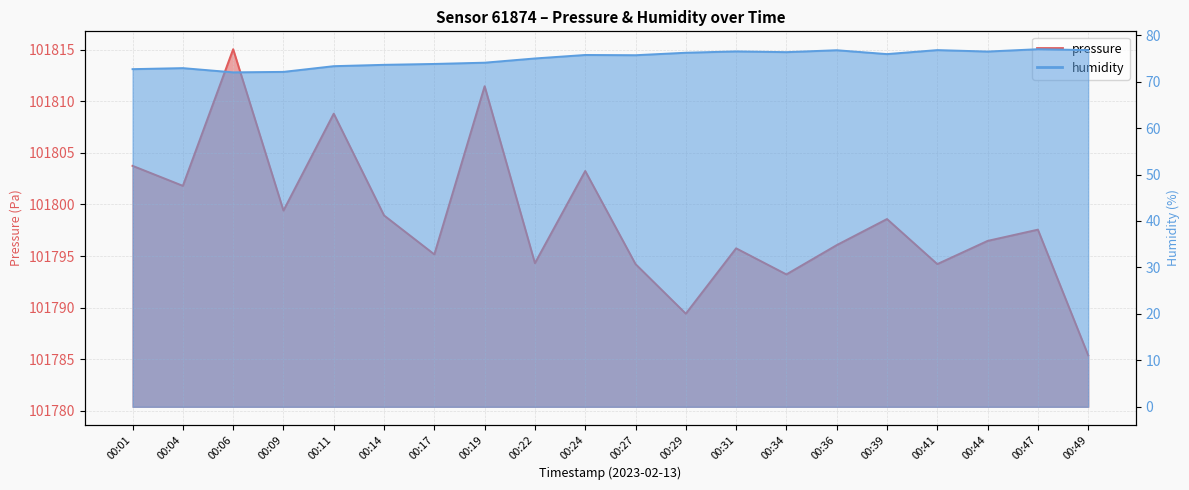

Is it true that pressure equals 140537.1 at 00:29?

False